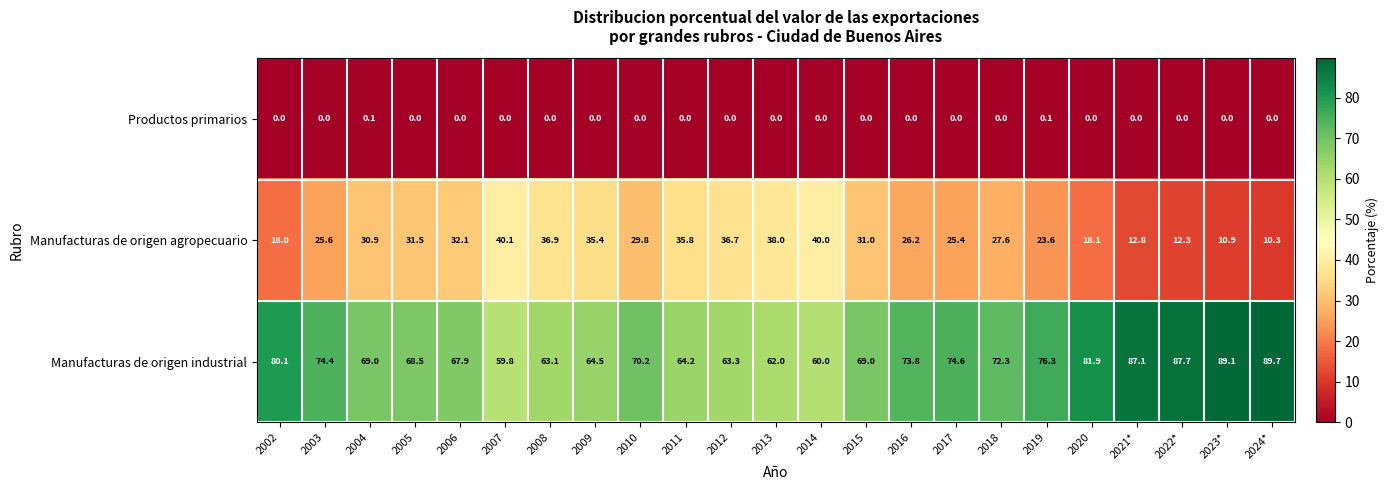

True or false: Manufacturas de origen industrial has a value of 89.1 at 2023*.

True